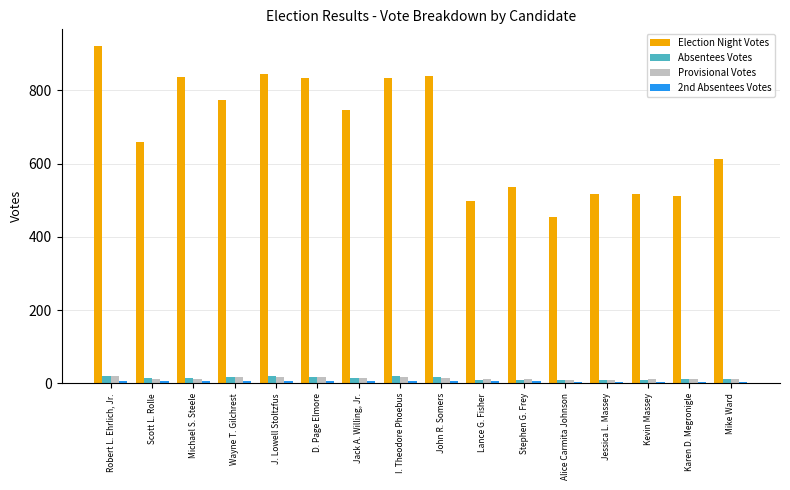

What is the total value across all series at Jessica L. Massey?

538